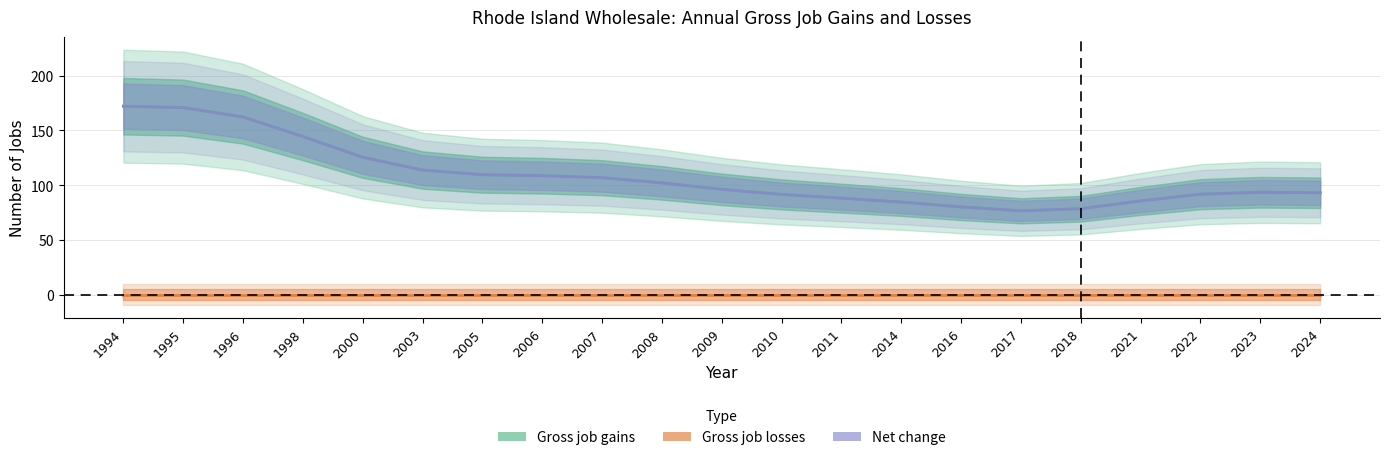

Which label corresponds to the smallest value in the chart?

1994